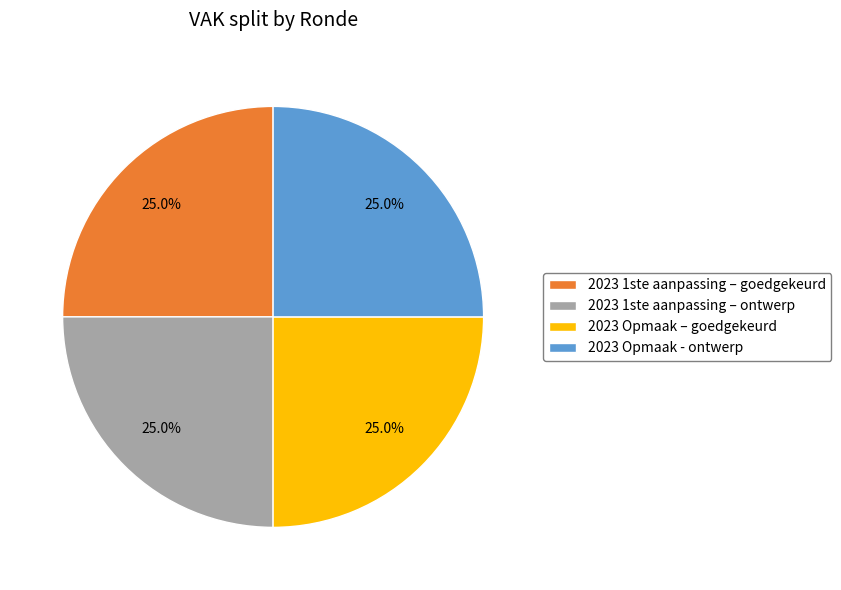

True or false: 2023 1ste aanpassing – goedgekeurd accounts for 19% of the total.

False